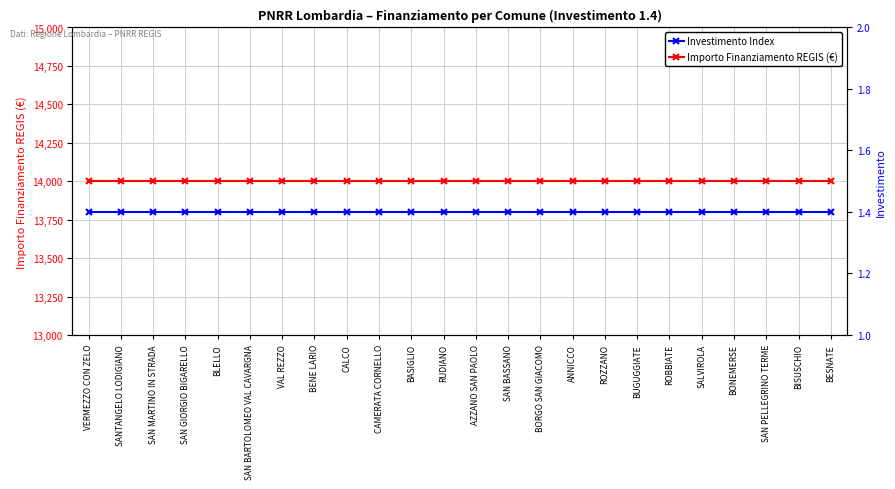

Is it true that Investimento Index equals 0.5 at SAN PELLEGRINO TERME?

False